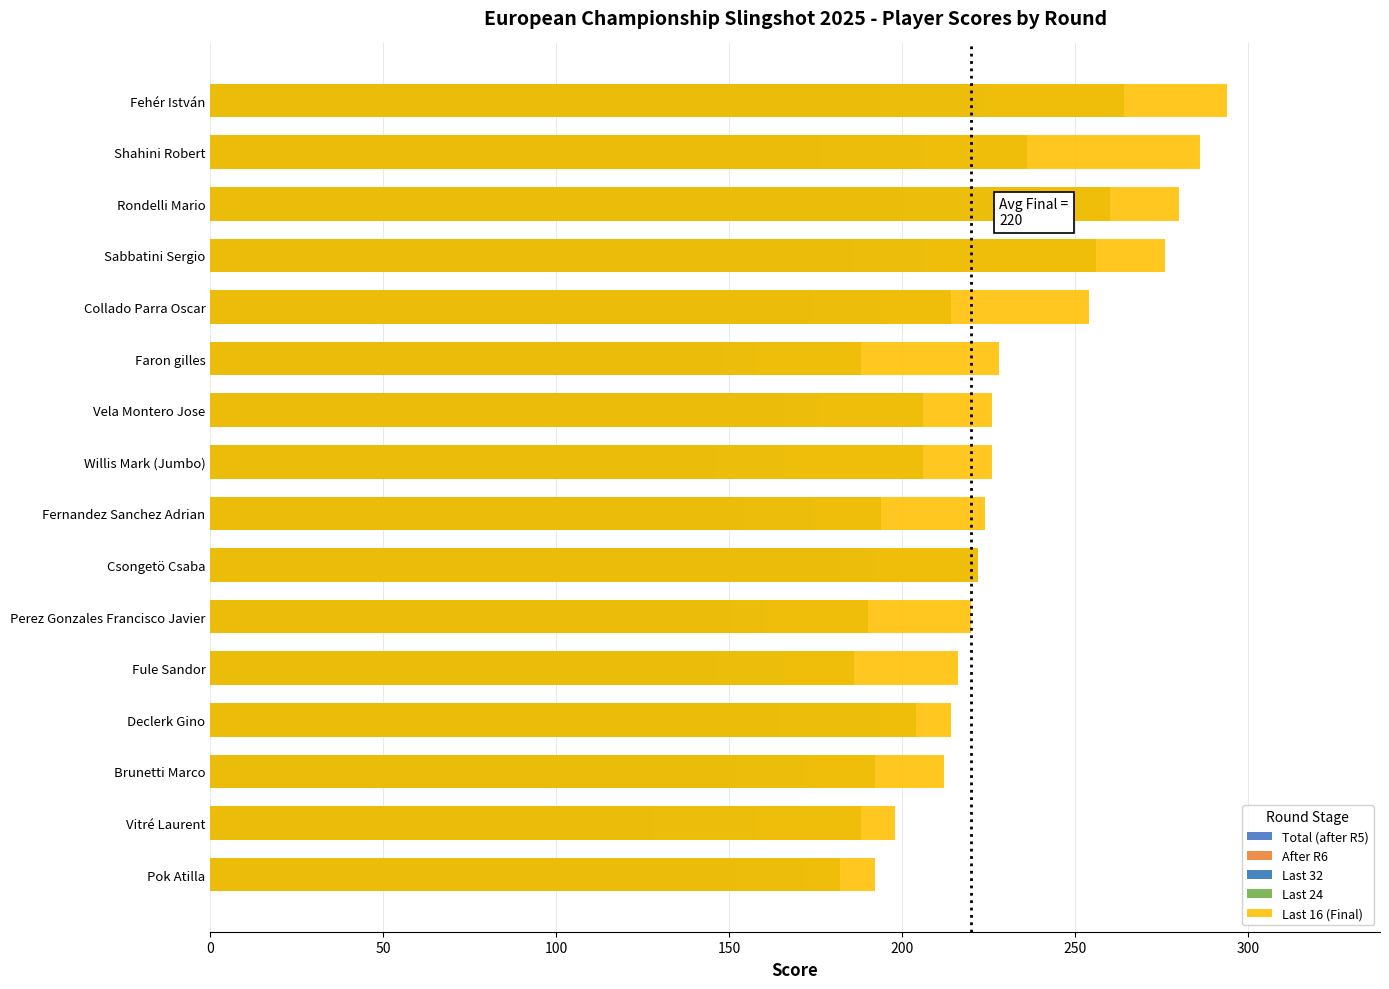

The value of Last 24 at Vitré Laurent is 188. True or false?

True